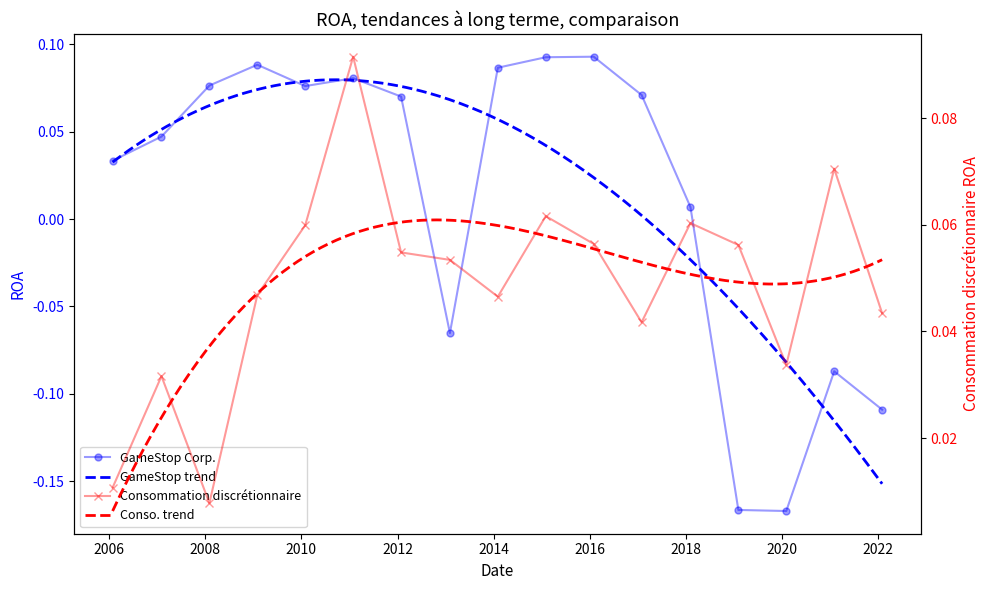

Rank the series at 2018-02-03 from lowest to highest value.

GameStop Corp., Consommation discrétionnaire